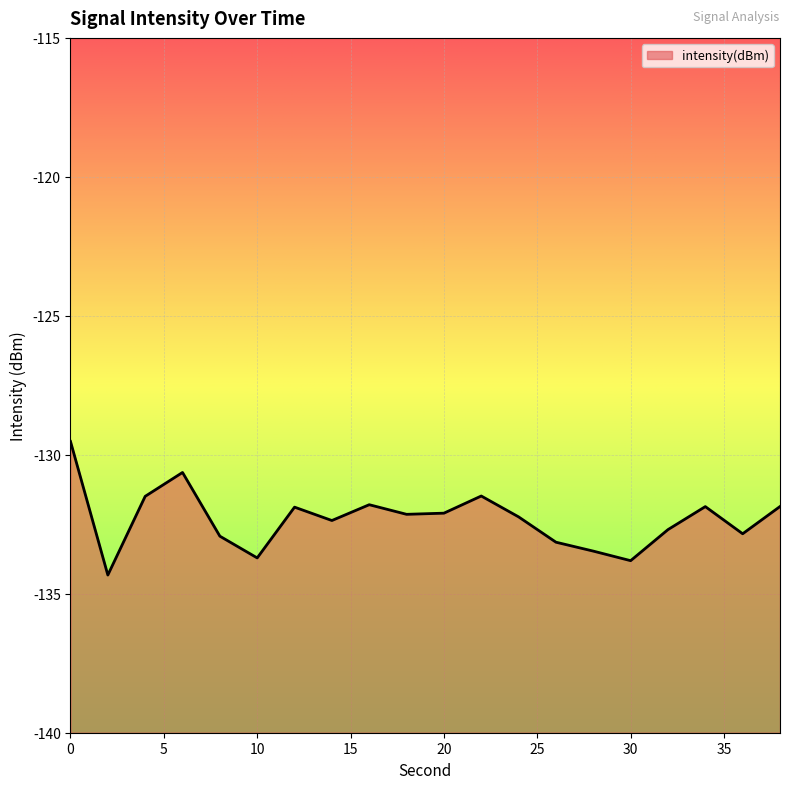

Reading left to right, what are all the values shown in this chart?

0=-129.5	2=-134.3	4=-131.5	6=-130.6	8=-132.9	10=-133.7	12=-131.9	14=-132.4	16=-131.8	18=-132.1	20=-132.1	22=-131.5	24=-132.2	26=-133.1	28=-133.5	30=-133.8	32=-132.7	34=-131.9	36=-132.8	38=-131.9